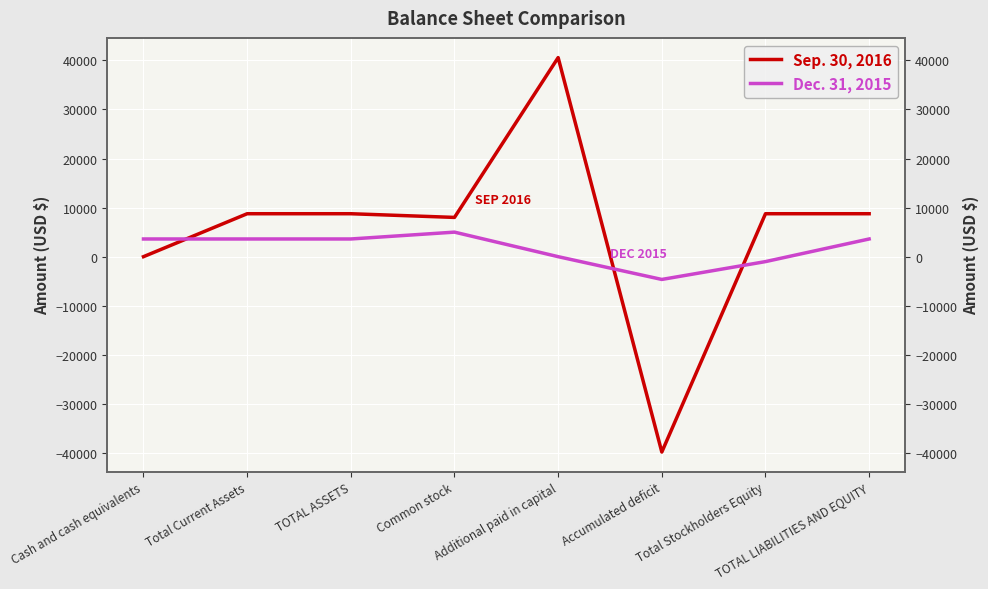

How many negative values does the Sep. 30, 2016 series have?

1